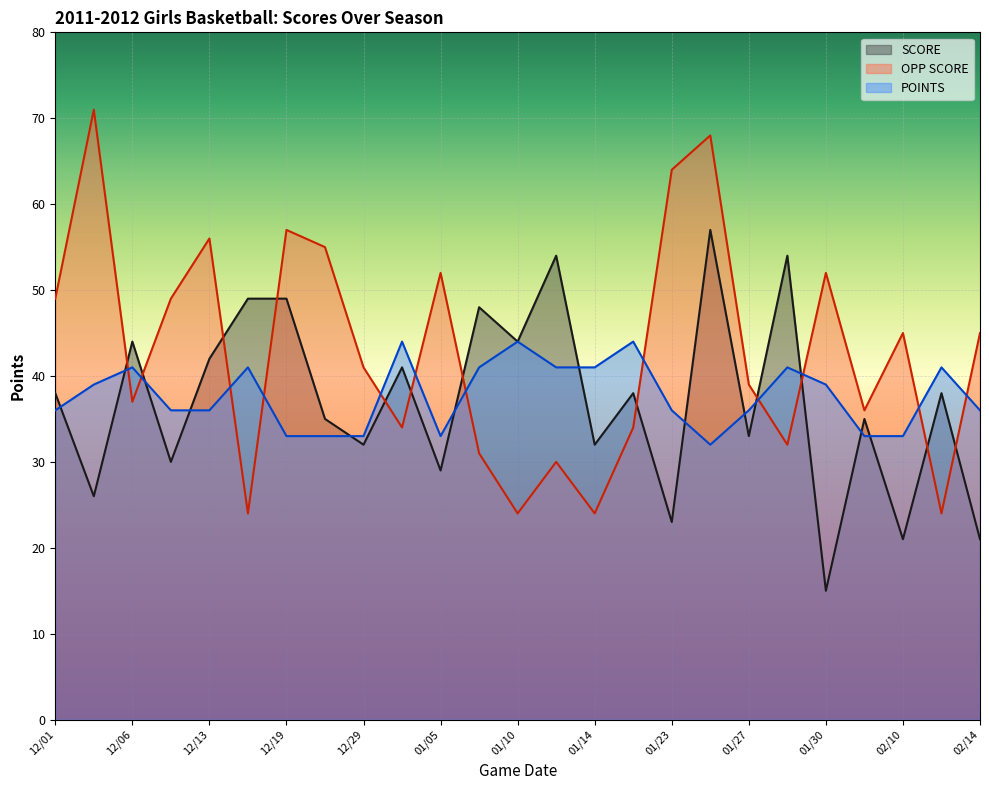

Reading left to right, what are all the values shown in this chart?

SCORE: 38	26	44	30	42	49	49	35	32	41	29	48	44	54	32	38	23	57	33	54	15	35	21	38	21
OPP SCORE: 49	71	37	49	56	24	57	55	41	34	52	31	24	30	24	34	64	68	39	32	52	36	45	24	45
POINTS: 36	39	41	36	36	41	33	33	33	44	33	41	44	41	41	44	36	32	36	41	39	33	33	41	36